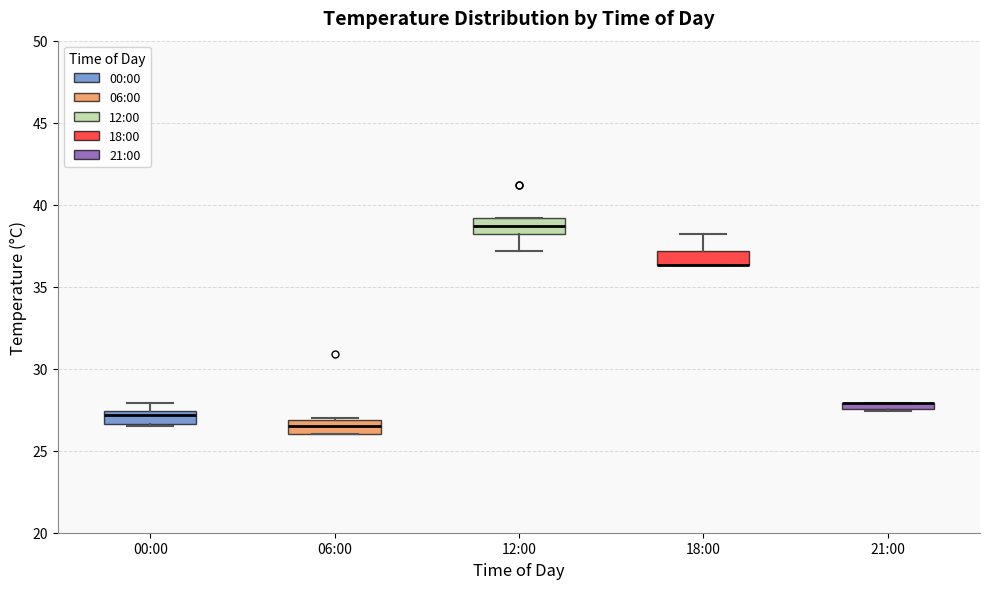

Where is the lower edge of the box for 21:00 on the y-axis? The values are not printed on the chart, so give them approximately, as read against the axis.

27.5